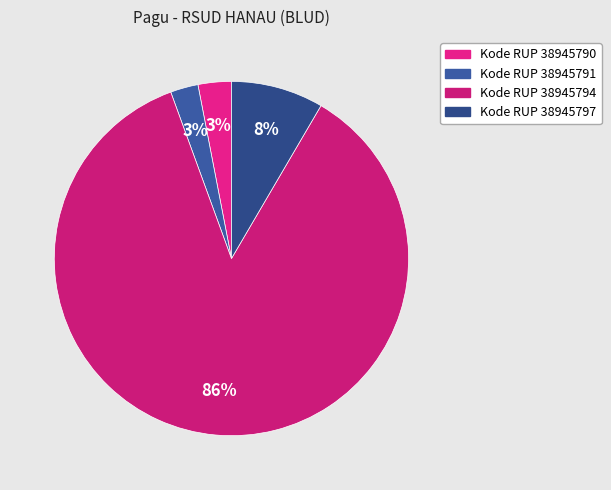

Which category has the smallest portion of the pie?

38945791